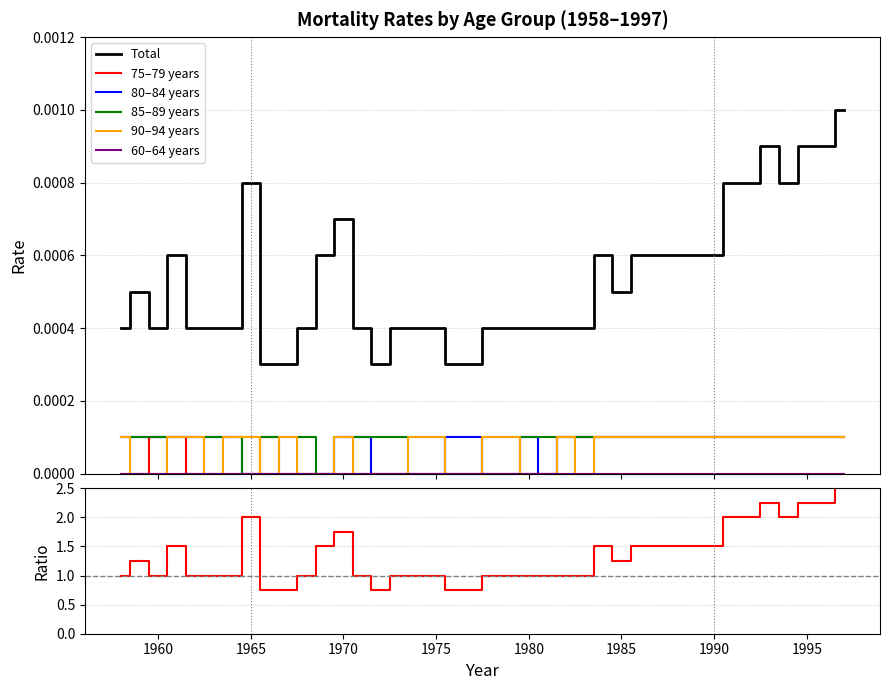

True or false: TOTAL has a value of 0.0 at 1985.

True